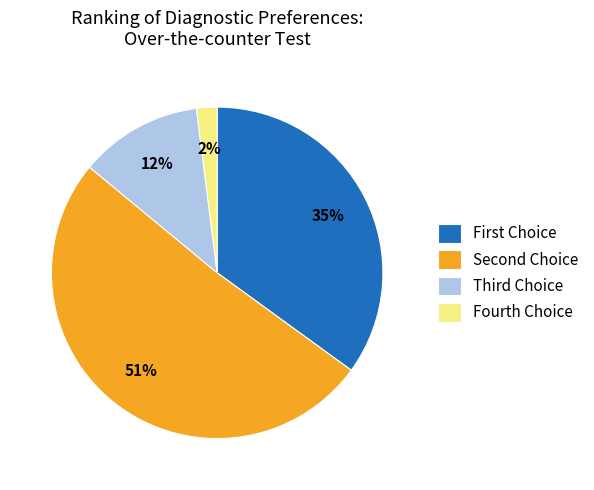

How many slices are in this pie chart?

4